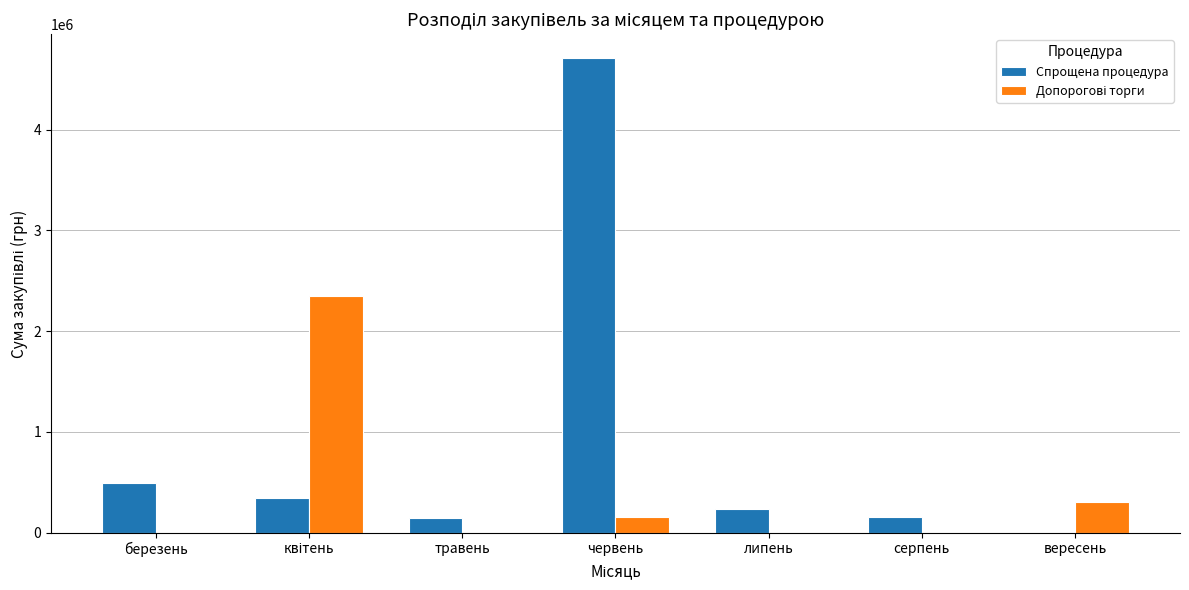

What is the sum of the Спрощена процедура values at липень and березень?

726400.0